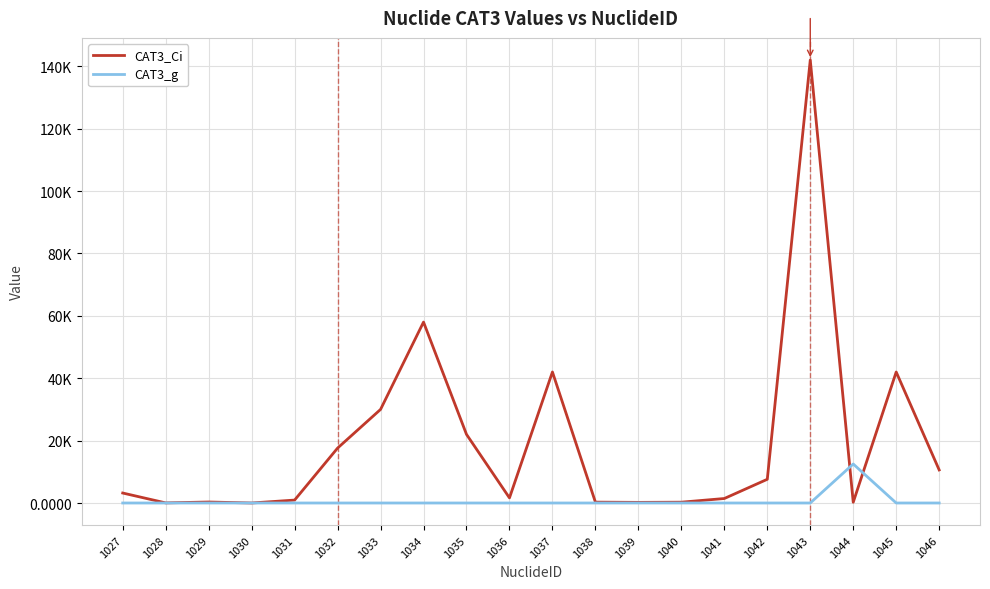

What are all the series names shown in the legend?

CAT3_Ci, CAT3_g